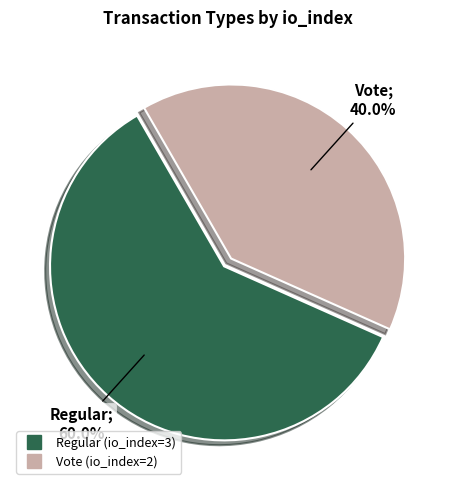

The Regular slice represents 74% of the pie. True or false?

False